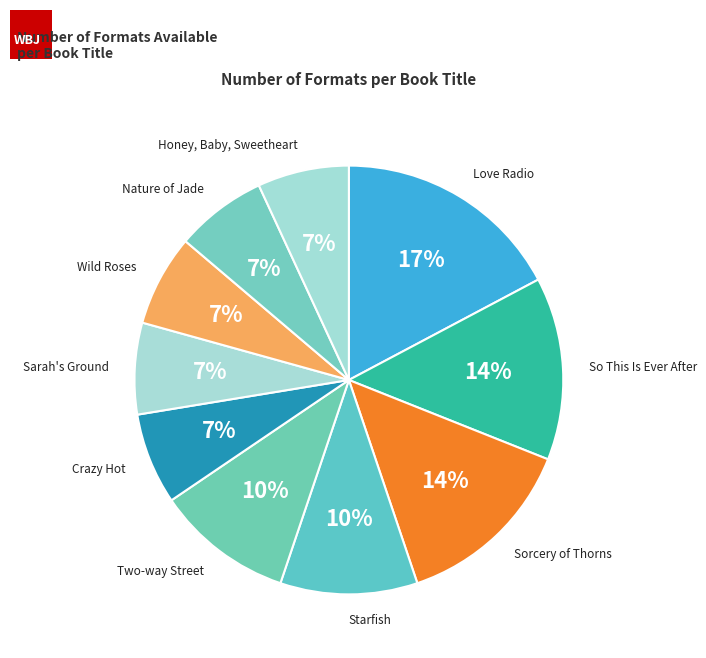

How many slices are in this pie chart?

10